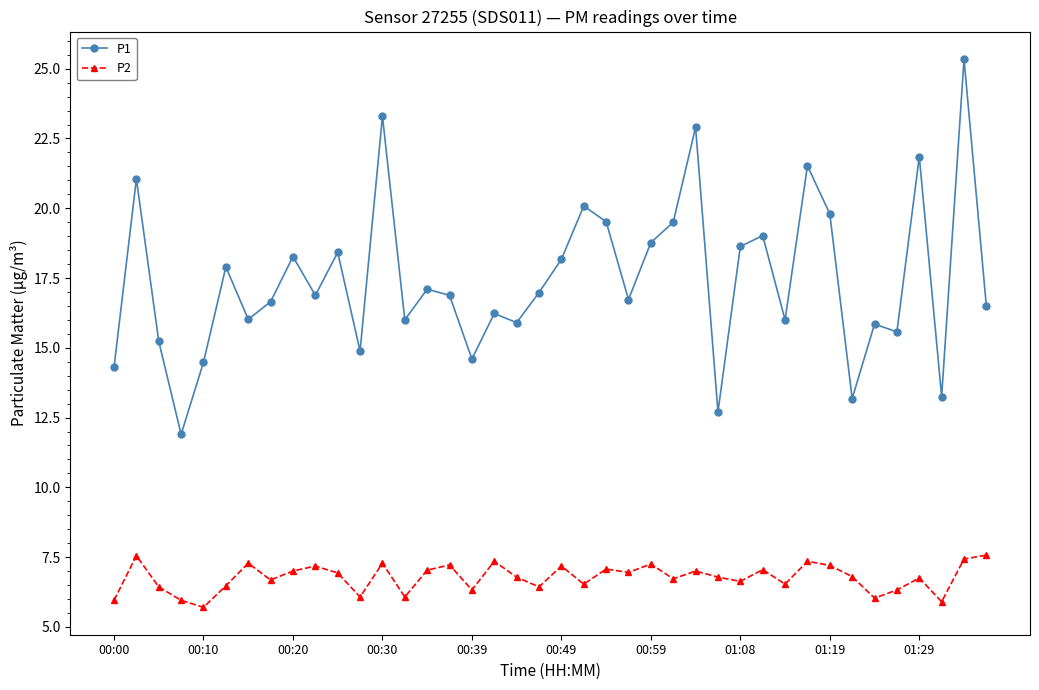

List the series in order of their overall mean, highest first.

P1, P2